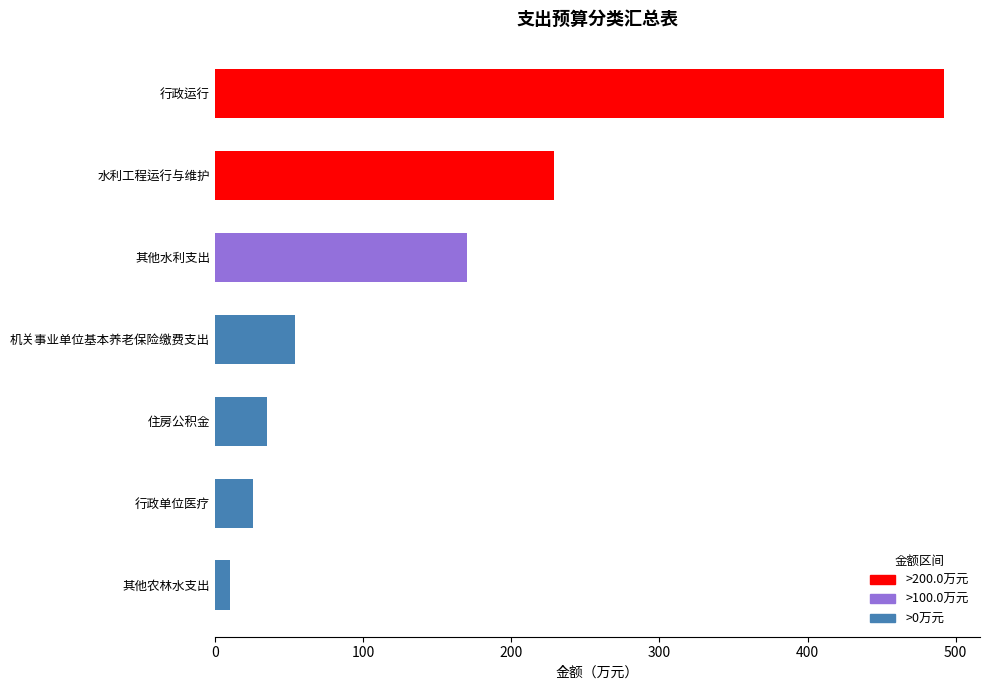

What is the approximate value at 住房公积金?

34.9